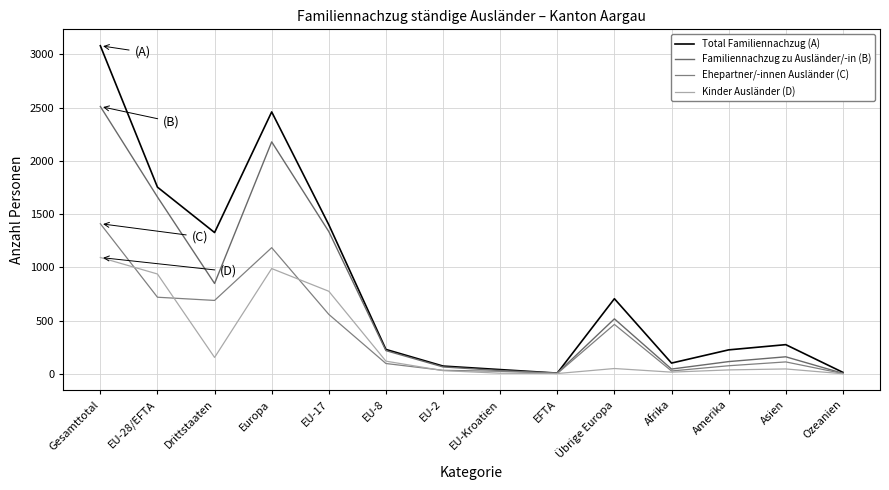

Is the value of Kinder Ausländer (D) at Europa greater than the value of Total Familiennachzug (A) at Gesamttotal?

No